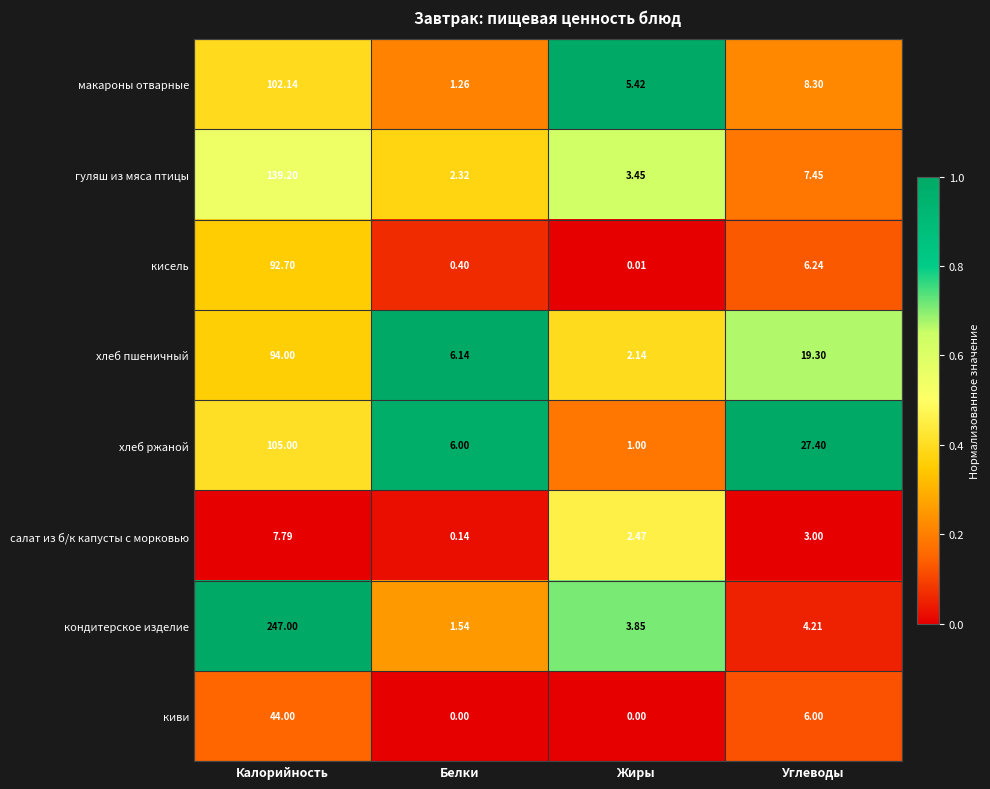

At how many categories does at least one series exceed 0?

4